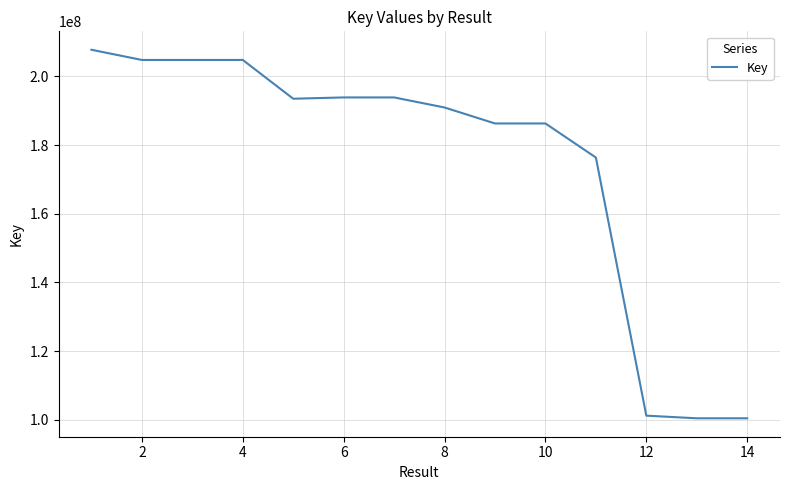

What is the maximum value shown in the chart?

207766767